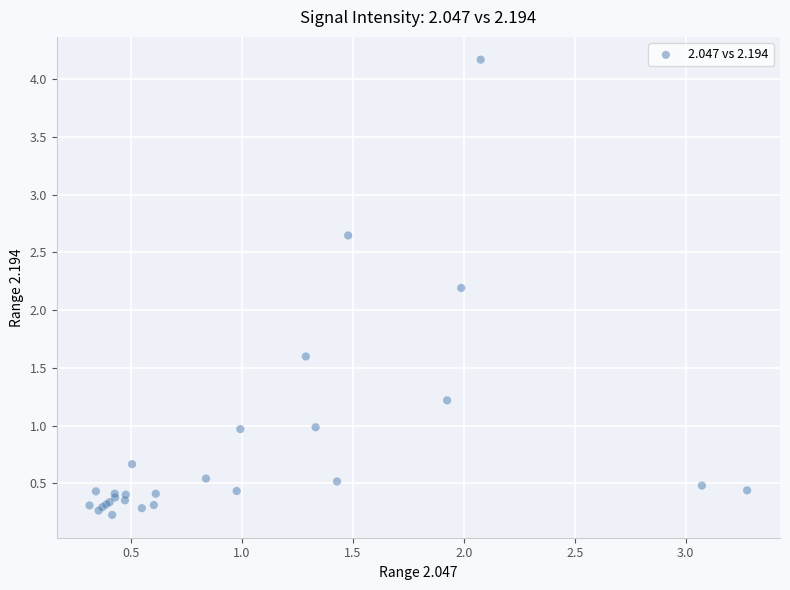

What Y value in the scatter plot is closest to 2?

2.2